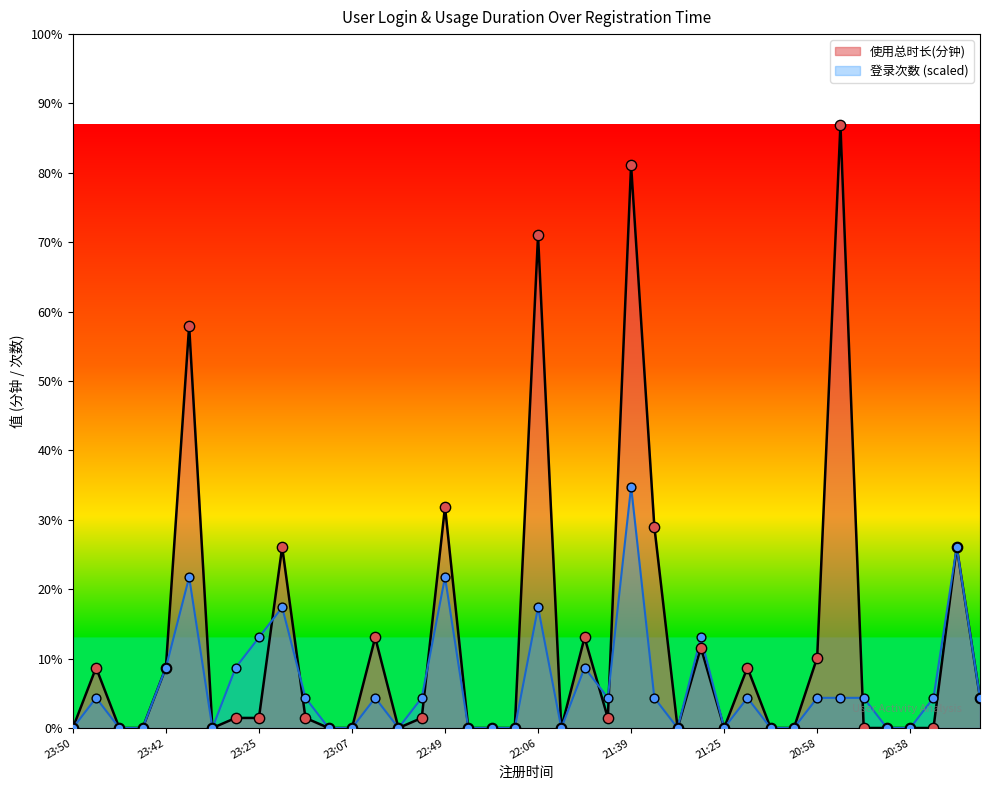

At which category is the sum across all series the highest?

21:39